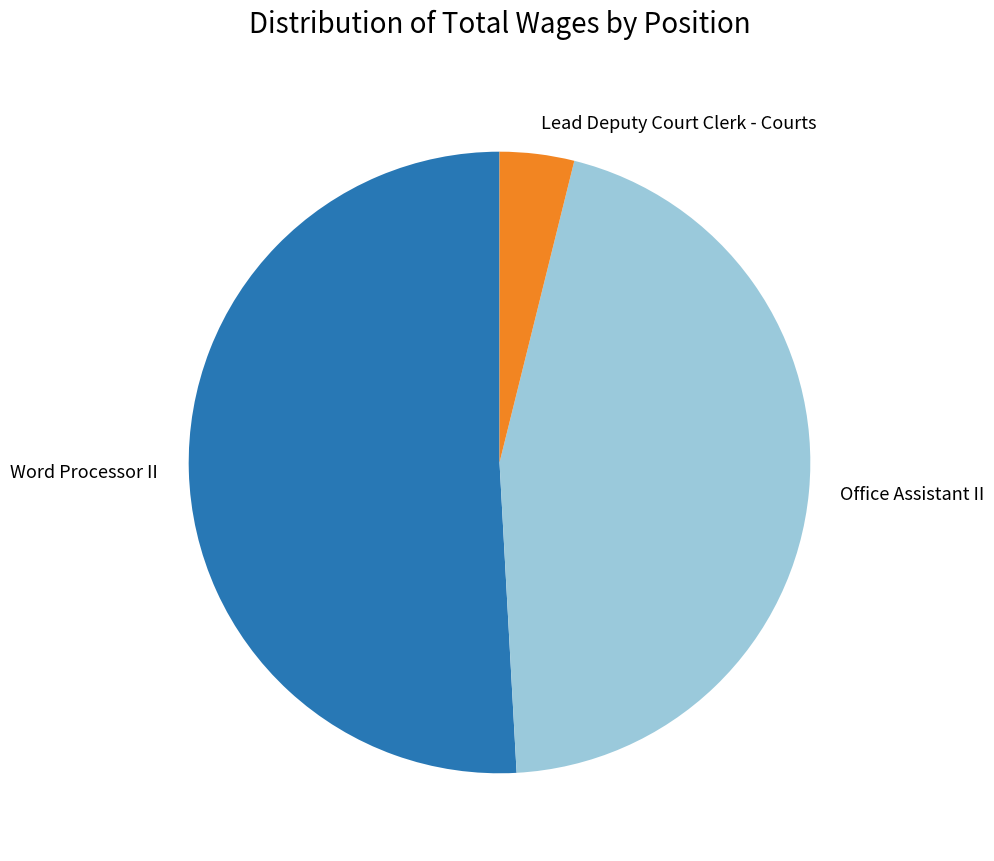

Count the number of slices in the pie.

3